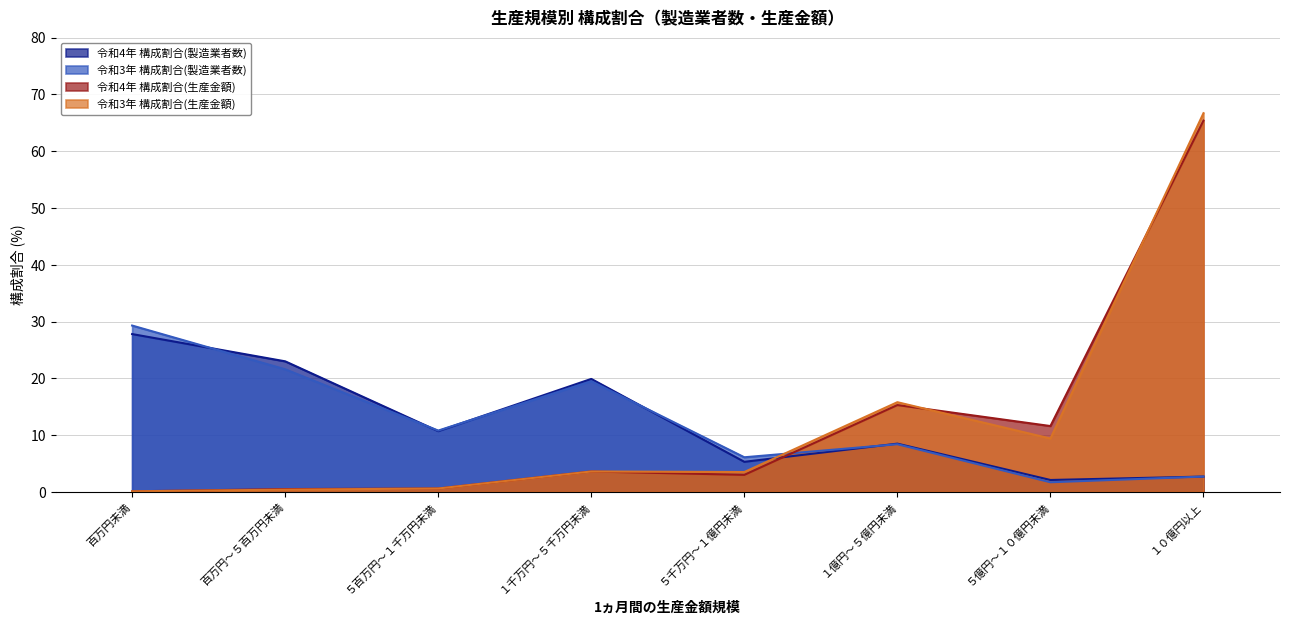

At which label does 令和3年 構成割合(製造業者数) first exceed 10?

百万円未満